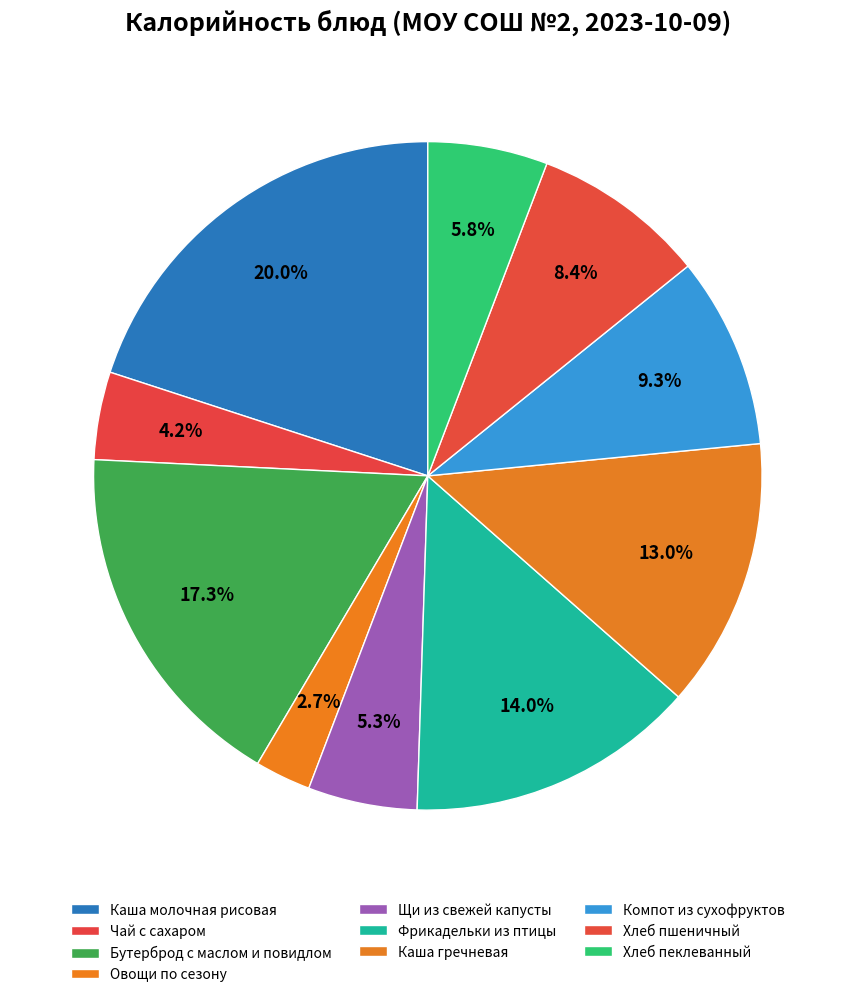

To the nearest percent, what is the difference between the Хлеб пеклеванный and Хлеб пшеничный slice percentages?

3%